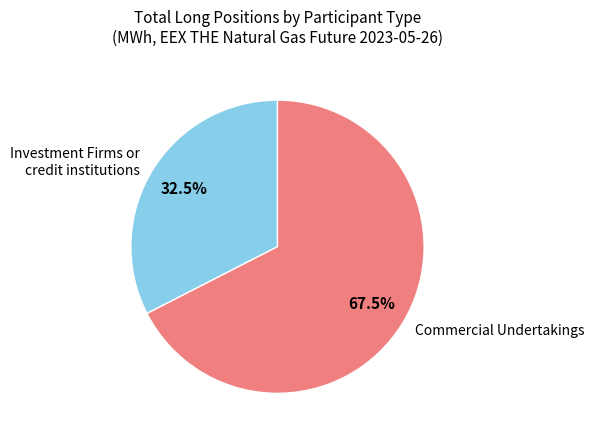

What is the smallest slice in the pie chart?

Investment Firms or credit institutions